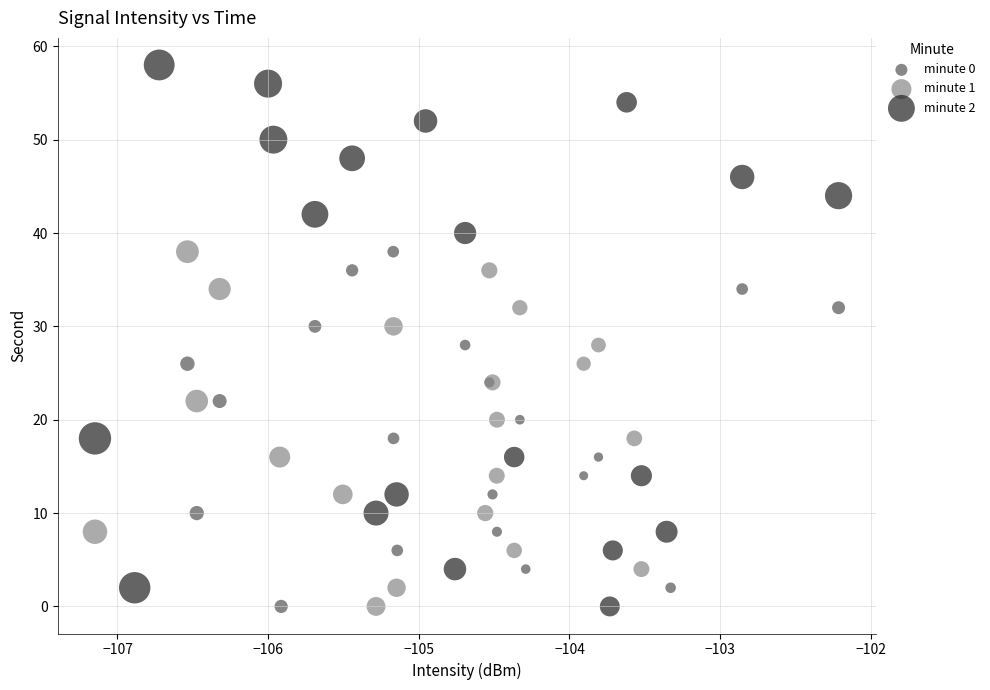

Which series contains the highest Y value?

minute 2